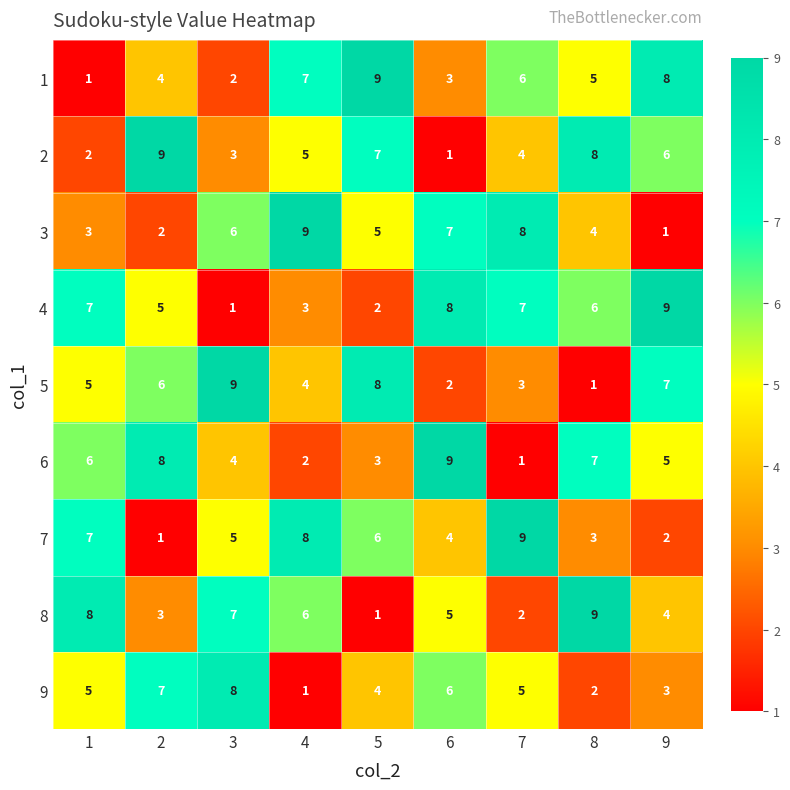

True or false: 4 has a value of 15 at 9.

False